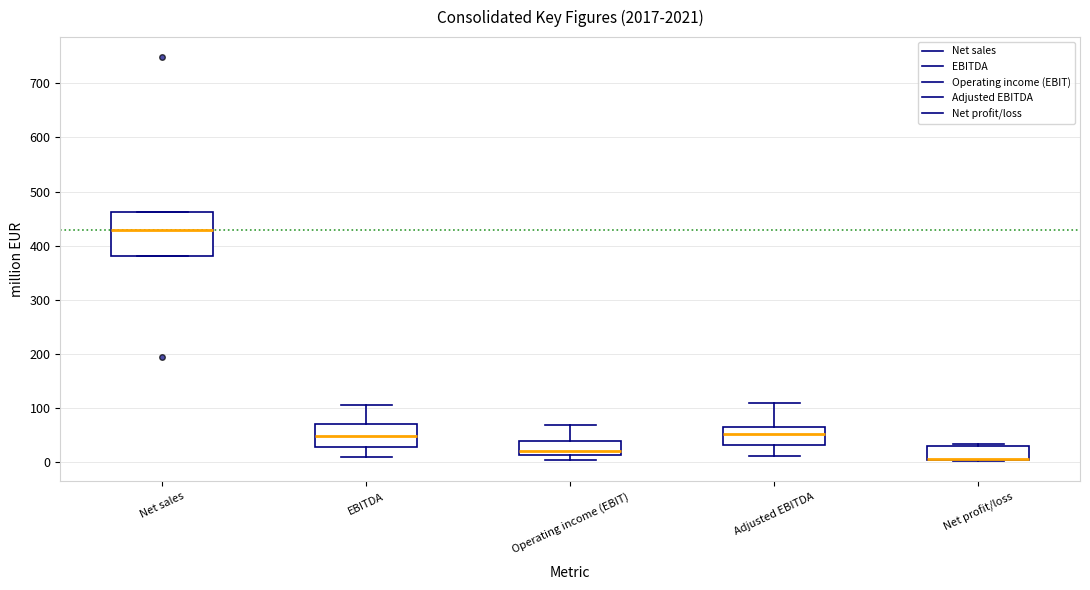

Reading left to right, read every box against the y-axis: the position of its median line, the range the box covers, and the ends of its whiskers. The values are not printed on the chart, so give them approximately, as read against the axis.

Net sales: median 430, box 380 to 460, whiskers 380 to 460
EBITDA: median 50, box 30 to 70, whiskers 10 to 110
Operating income (EBIT): median 20, box 10 to 40, whiskers 0 to 70
Adjusted EBITDA: median 50, box 30 to 70, whiskers 10 to 110
Net profit/loss: median 10 (drawn on the box's lower edge), box 0 to 30, whiskers 0 to 30 (just above the box's upper edge)